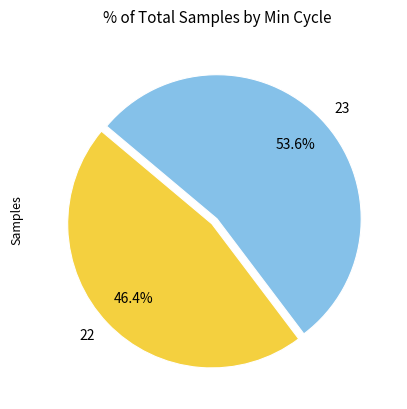

Between 22 and 23, which is larger?

23